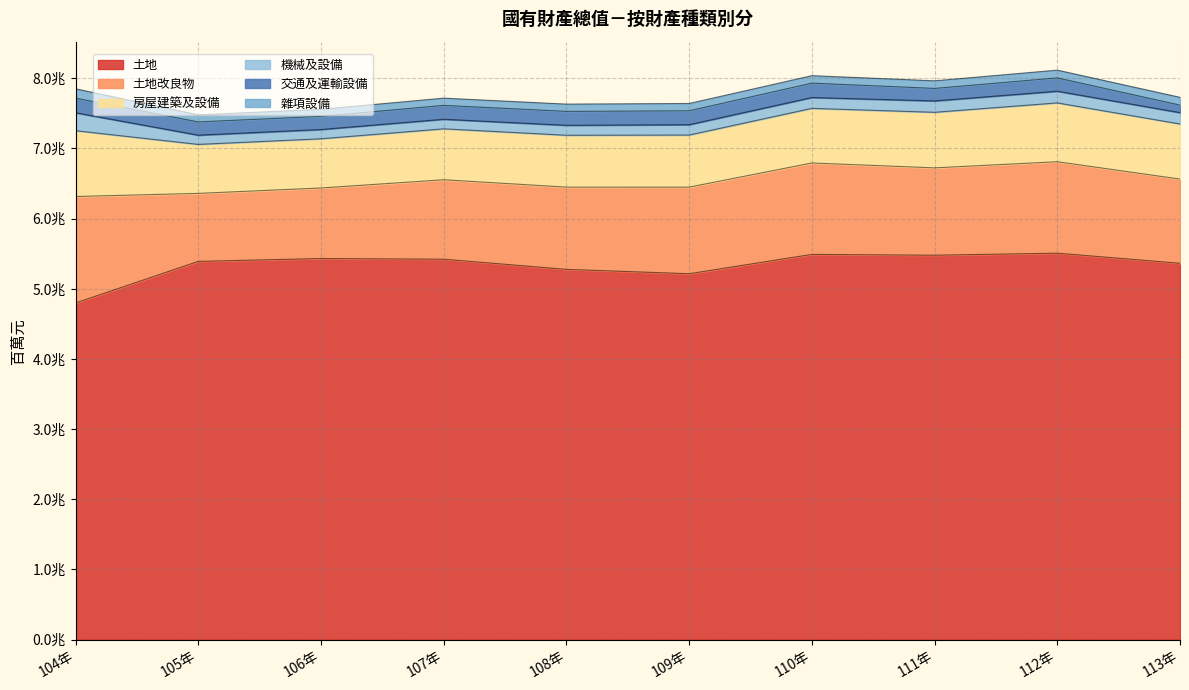

The value of 機械及設備 at 112年 is 79919. True or false?

False